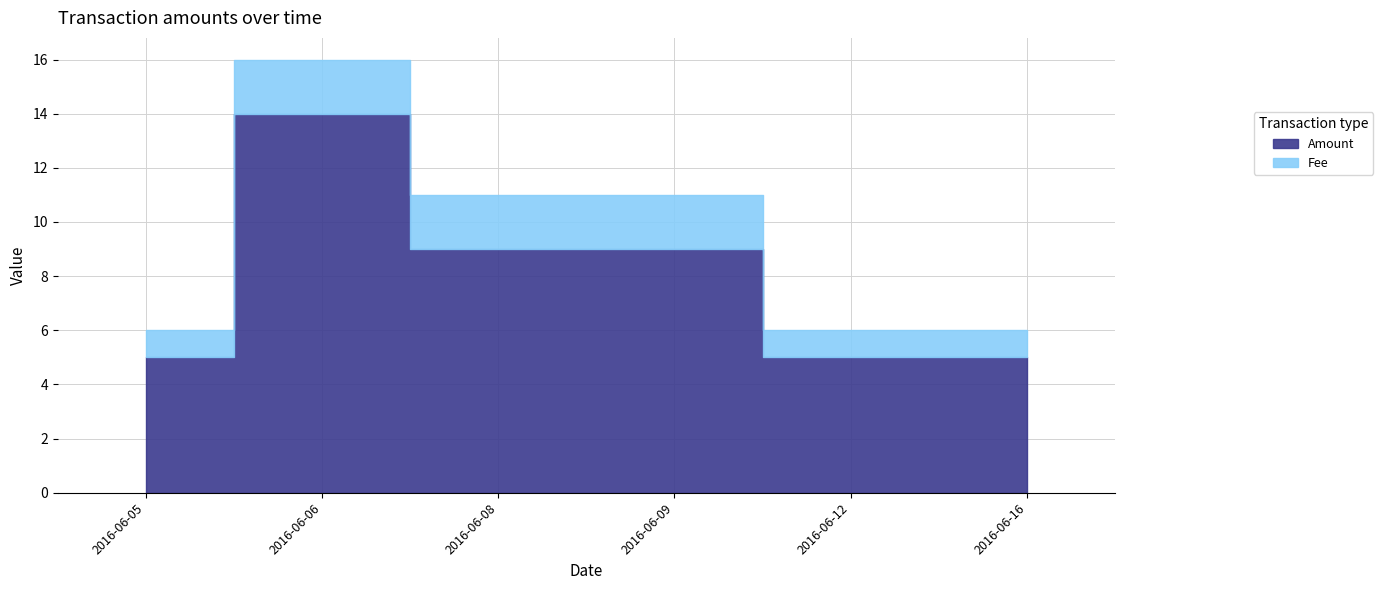

Reading left to right, what are all the values shown in this chart?

Amount: 5	14	9	9	5	5
Fee: 1	2	2	2	1	1